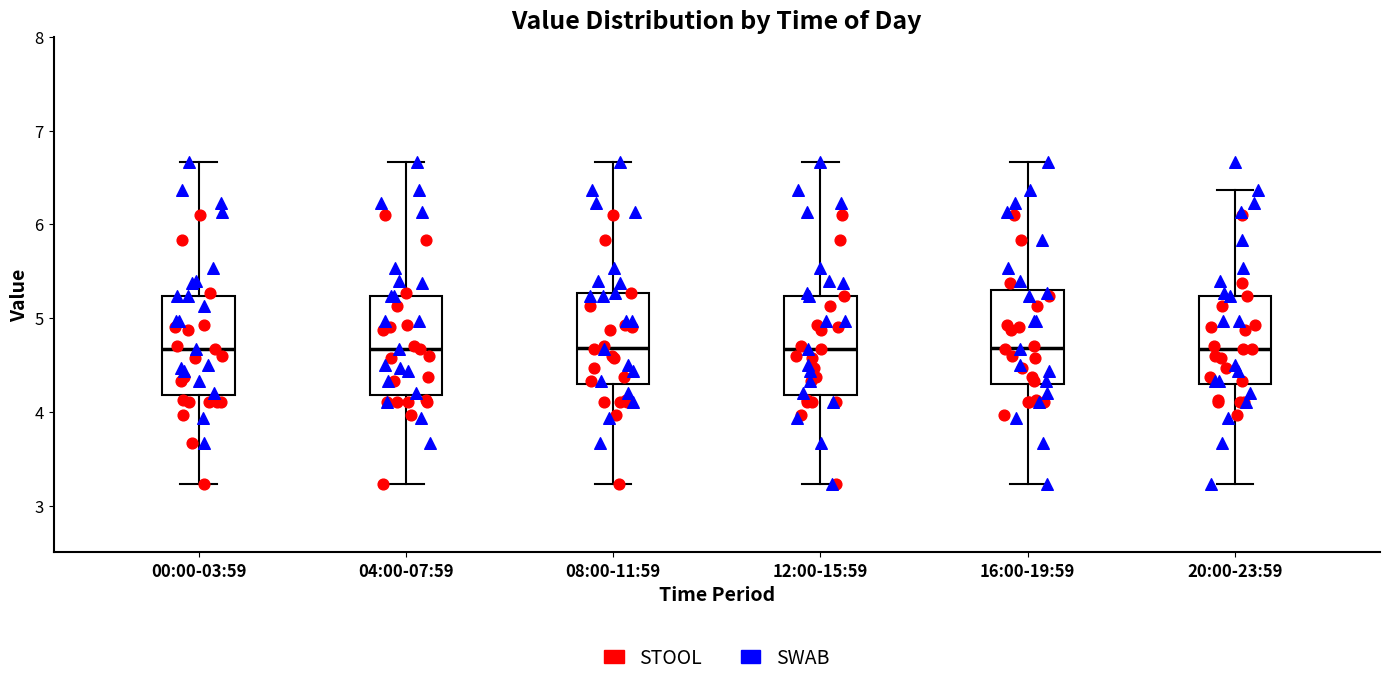

Reading left to right, transcribe this box plot: for each box, give where its median line is, the range the box spans, and where its two whiskers end, as read against the y-axis. The values are not printed on the chart, so give them approximately, as read against the axis.

00:00-03:59: median 4.7, box 4.2 to 5.2, whiskers 3.2 to 6.7
04:00-07:59: median 4.7, box 4.2 to 5.2, whiskers 3.2 to 6.7
08:00-11:59: median 4.7, box 4.3 to 5.3, whiskers 3.2 to 6.7
12:00-15:59: median 4.7, box 4.2 to 5.2, whiskers 3.2 to 6.7
16:00-19:59: median 4.7, box 4.3 to 5.3, whiskers 3.2 to 6.7
20:00-23:59: median 4.7, box 4.3 to 5.2, whiskers 3.2 to 6.4